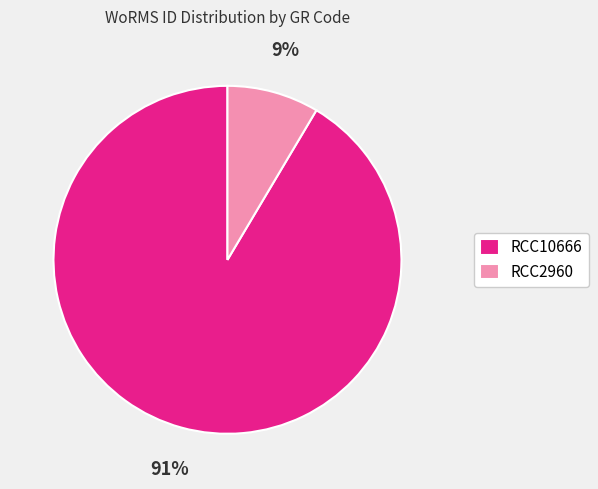

To the nearest percent, what portion does RCC2960 represent?

9%